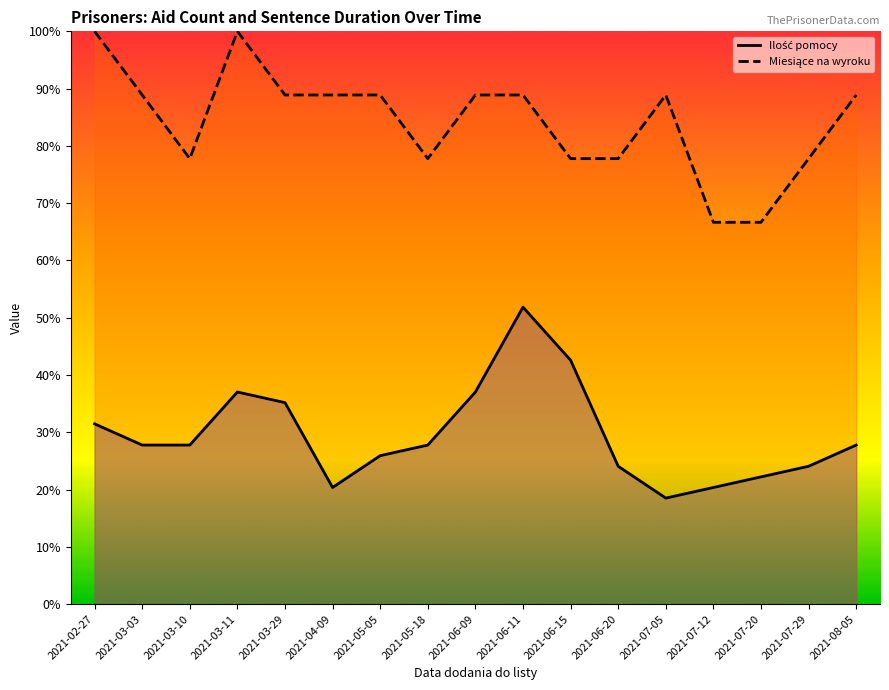

Which category has the lowest value across all series?

2021-07-05